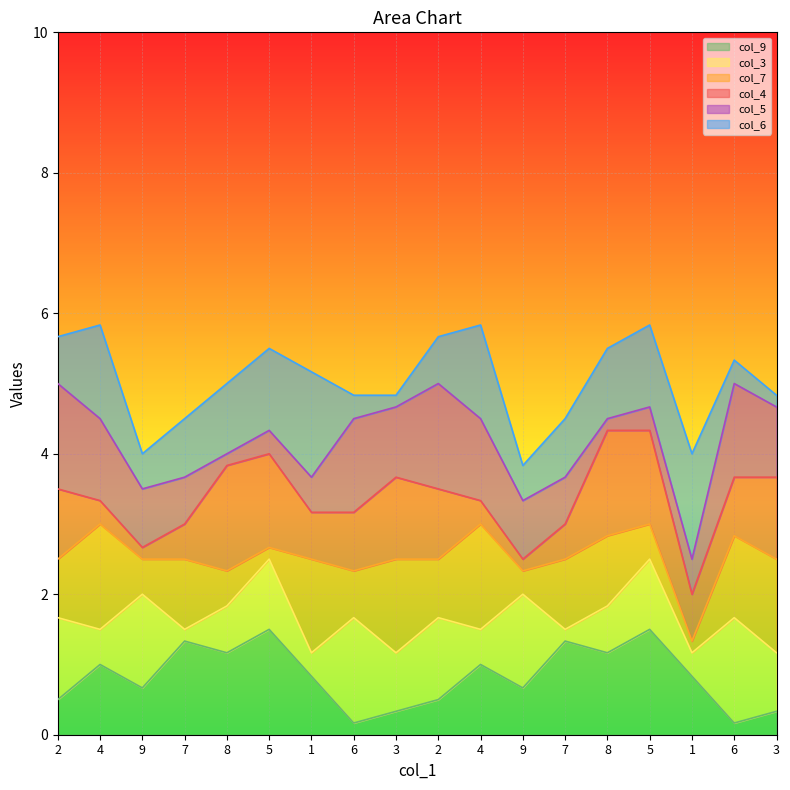

Which label corresponds to the smallest value in the chart?

6